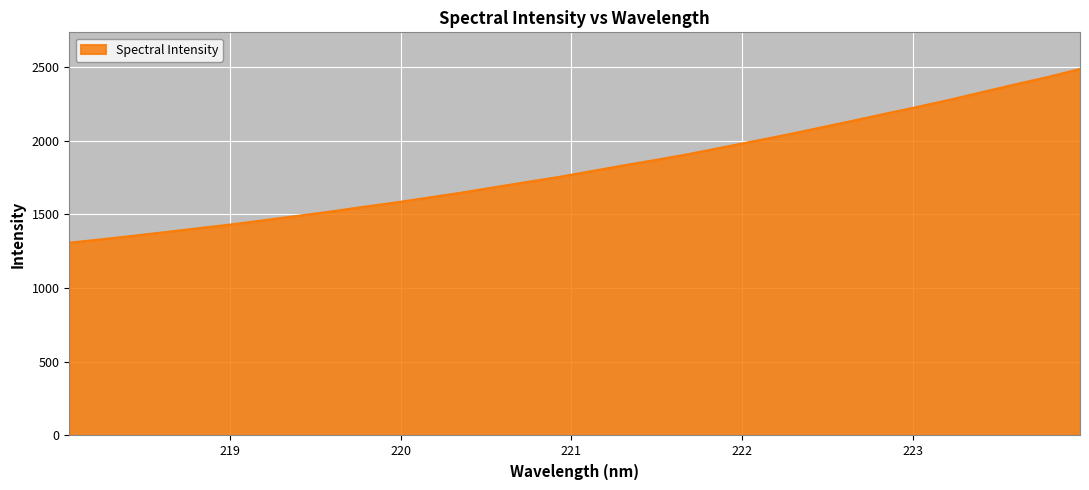

What is the minimum value shown in the chart?

1308.1